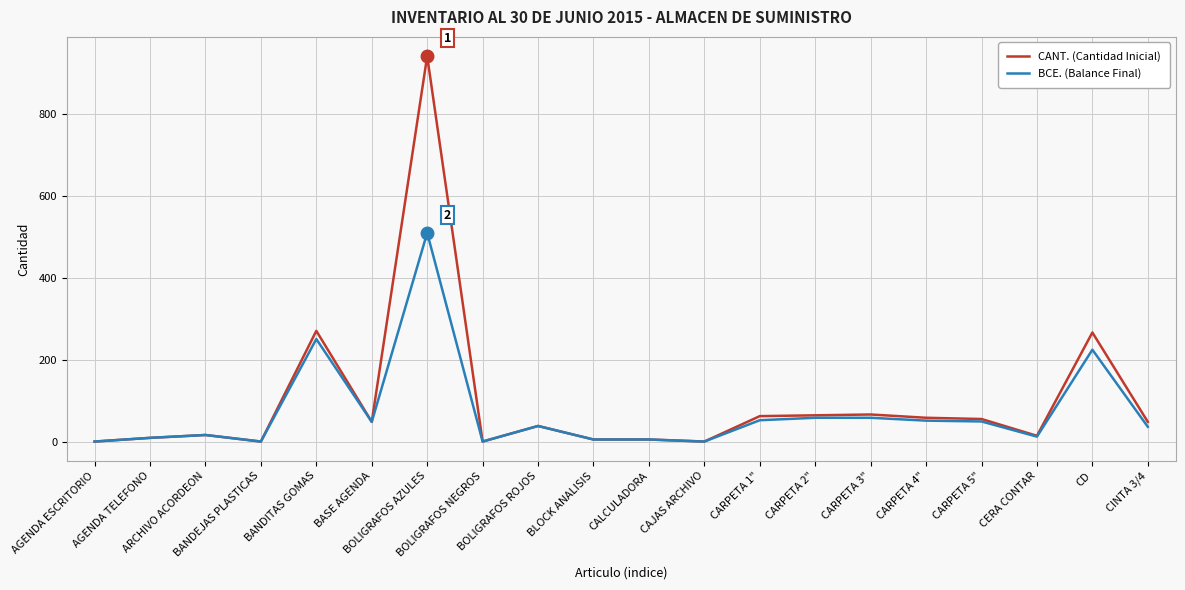

What is the greatest value displayed?

940